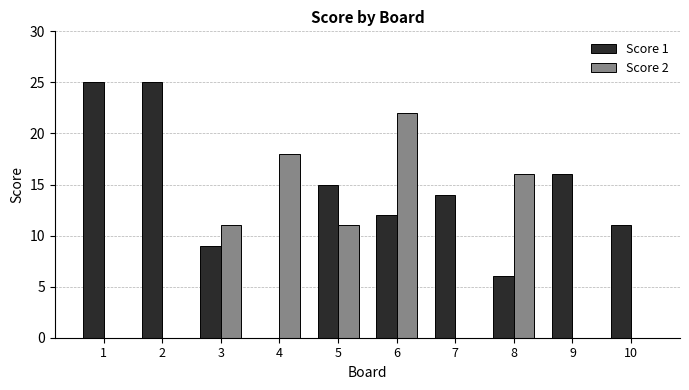

How many categories are shown in the chart?

10